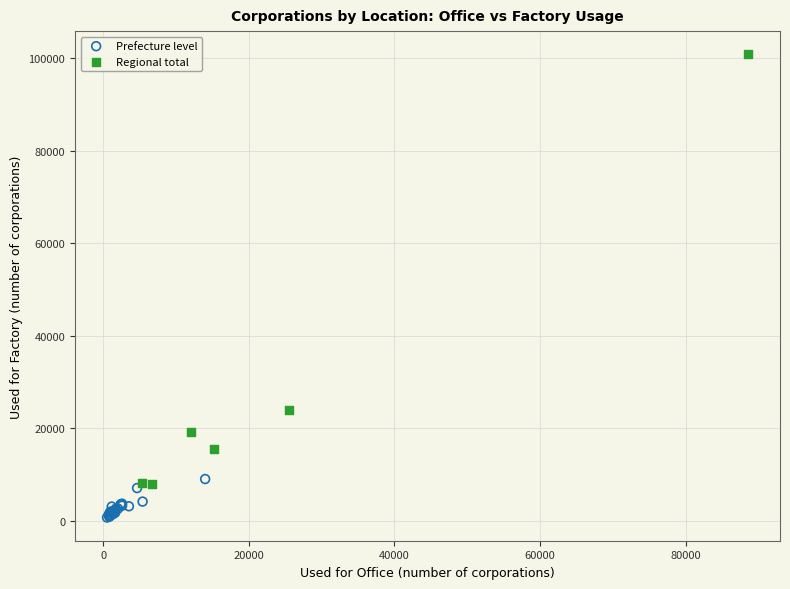

Which series reaches the minimum Y coordinate?

Prefecture level